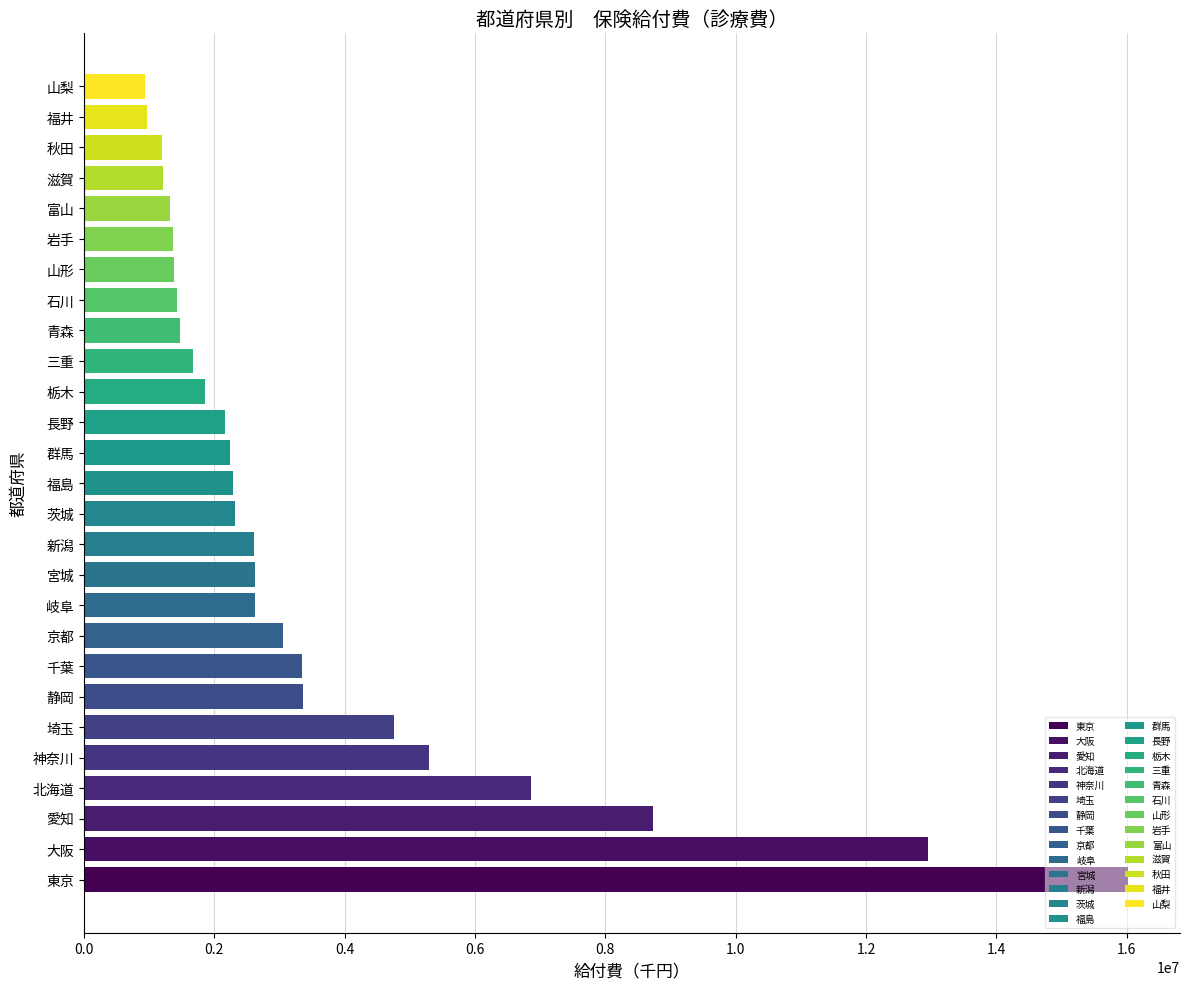

What is the difference between the maximum and minimum values?

15081918.0